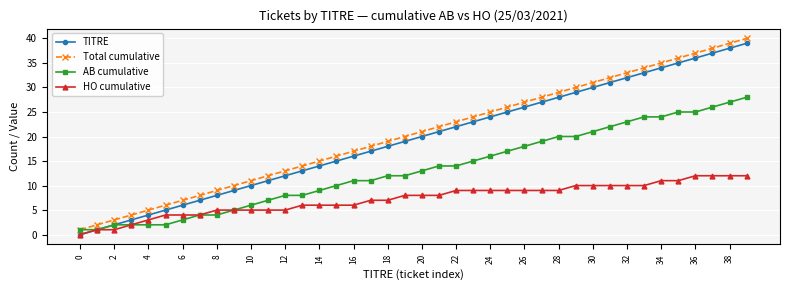

True or false: Total cumulative and HO cumulative intersect in this chart.

False